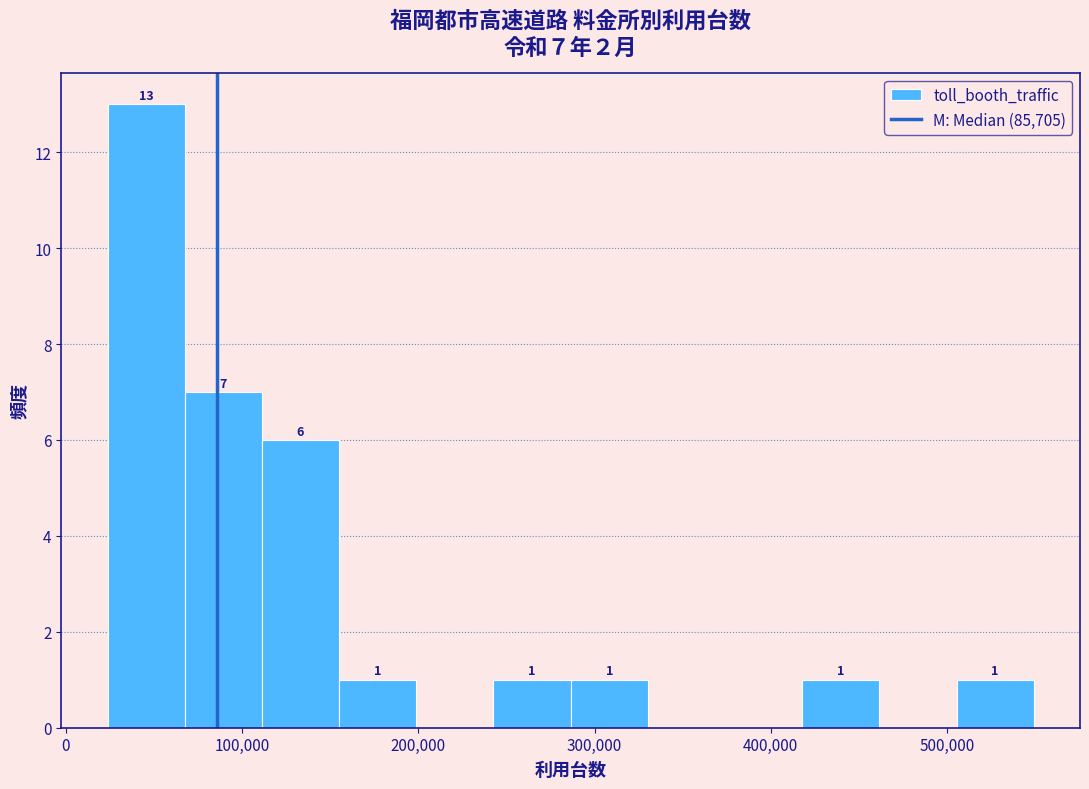

Which range on the x-axis has the tallest bar?

20000 to 70000